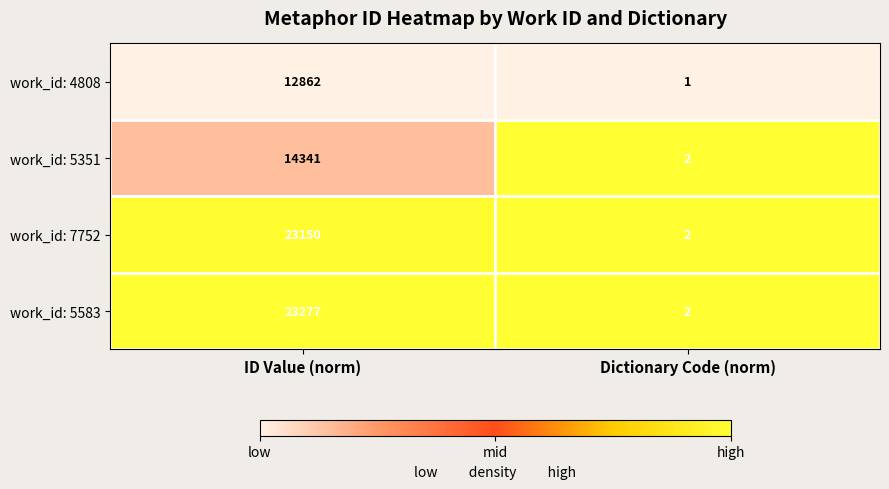

The work_id: 5583 series shows 23277 at ID Value (norm). True or false?

True